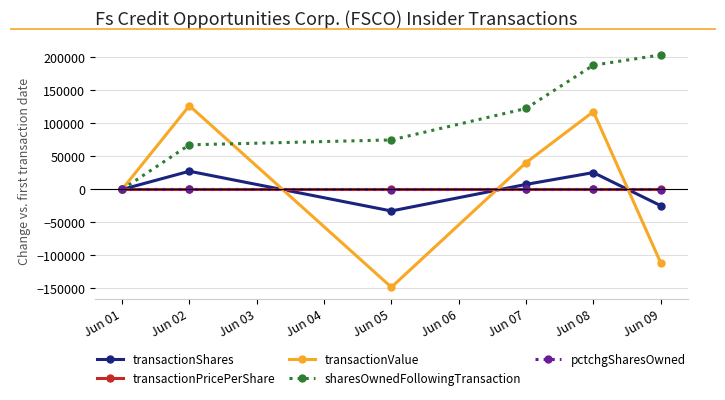

At how many categories does at least one series exceed 3705?

5